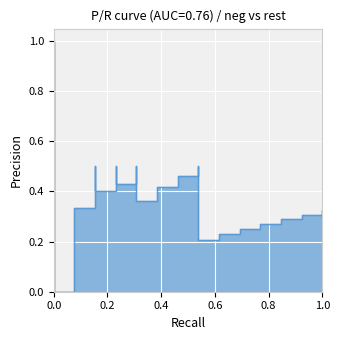

What is the spread (max minus min) of values at 17?

0.3